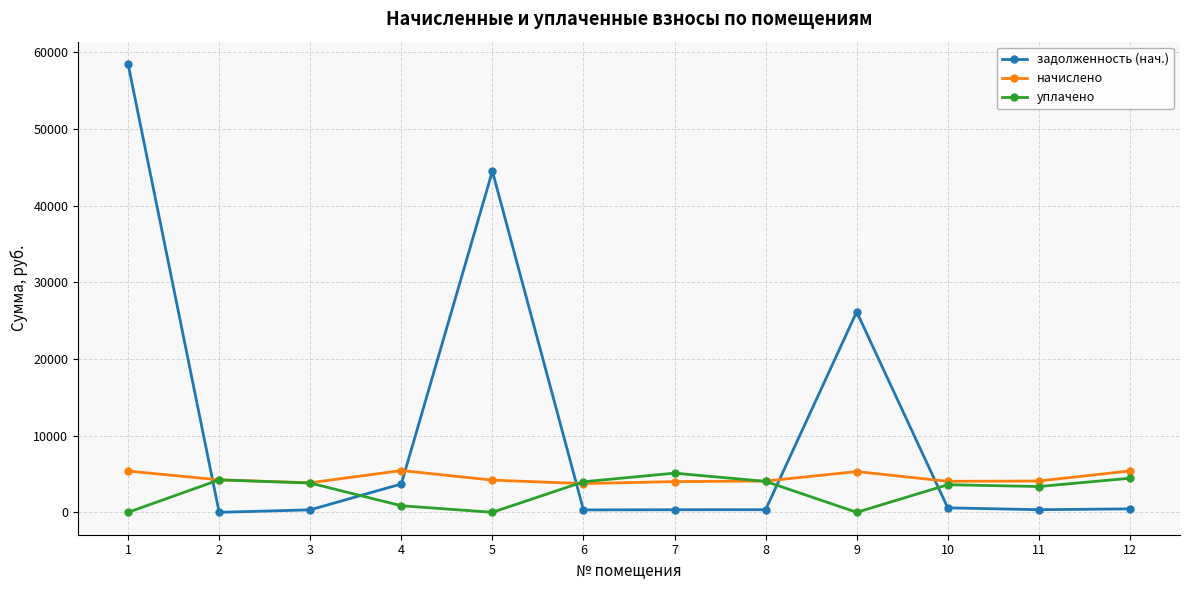

What is the sum of the задолженность (нач.) values at 12 and 7?

784.1